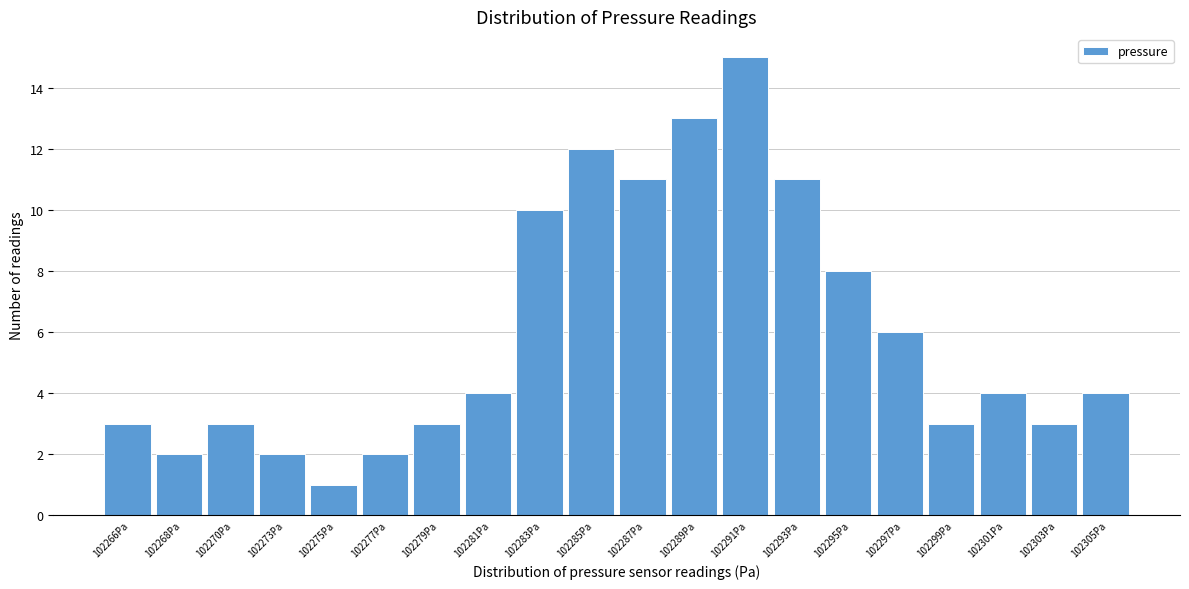

Reading left to right, what are all the values shown in this chart?

102266Pa=3	102268Pa=2	102270Pa=3	102273Pa=2	102275Pa=1	102277Pa=2	102279Pa=3	102281Pa=4	102283Pa=10	102285Pa=12	102287Pa=11	102289Pa=13	102291Pa=15	102293Pa=11	102295Pa=8	102297Pa=6	102299Pa=3	102301Pa=4	102303Pa=3	102305Pa=4